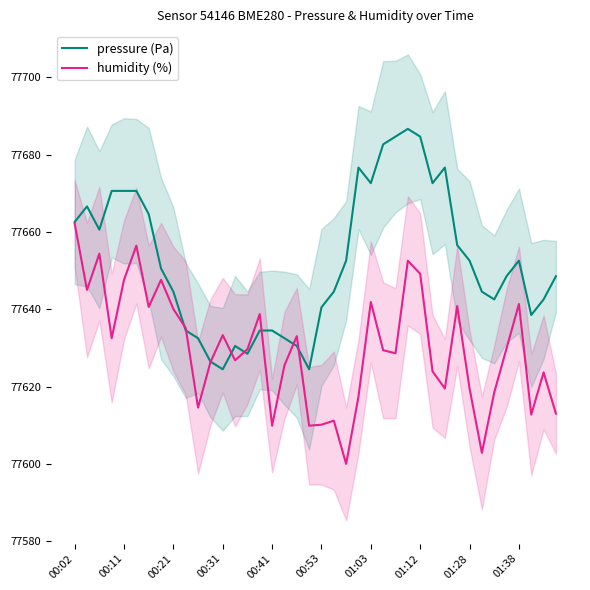

Between 27 and 24, which is larger?

27